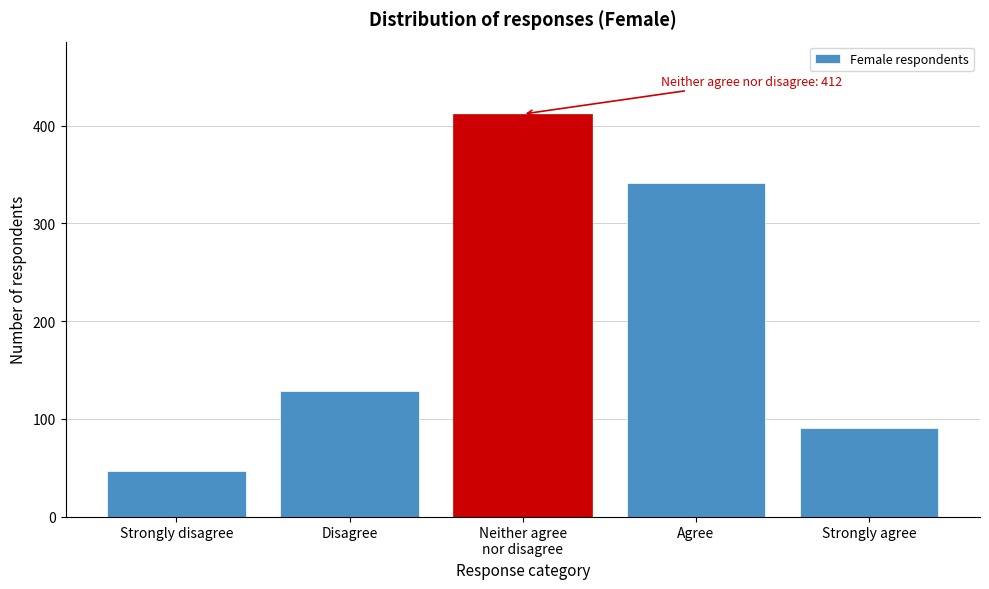

Reading left to right, extract all data points from this chart.

47	129	412	341	91